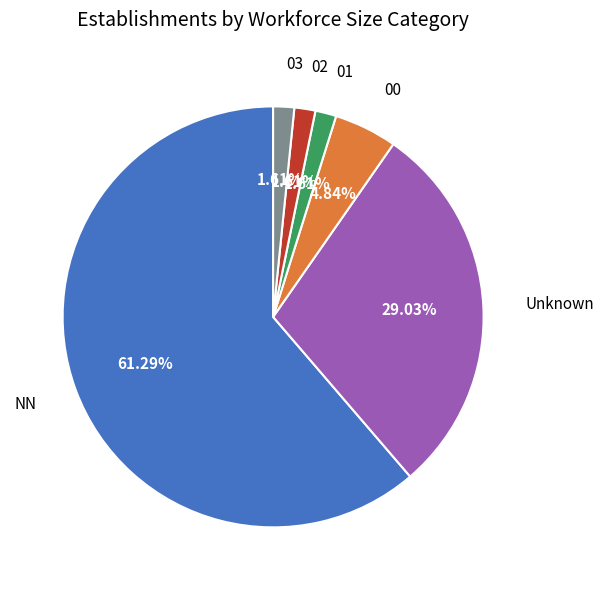

Count the number of slices in the pie.

6